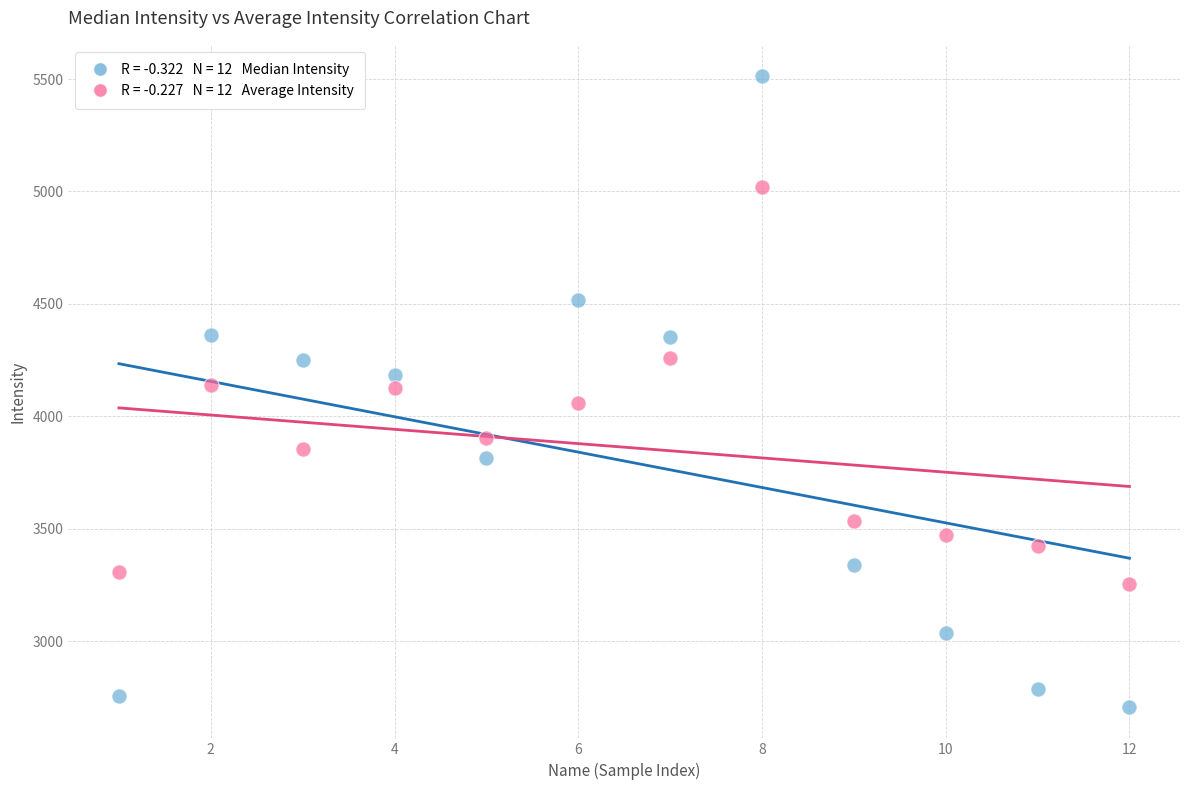

Across all data points, what is the range of X values (max minus min)?

11.0